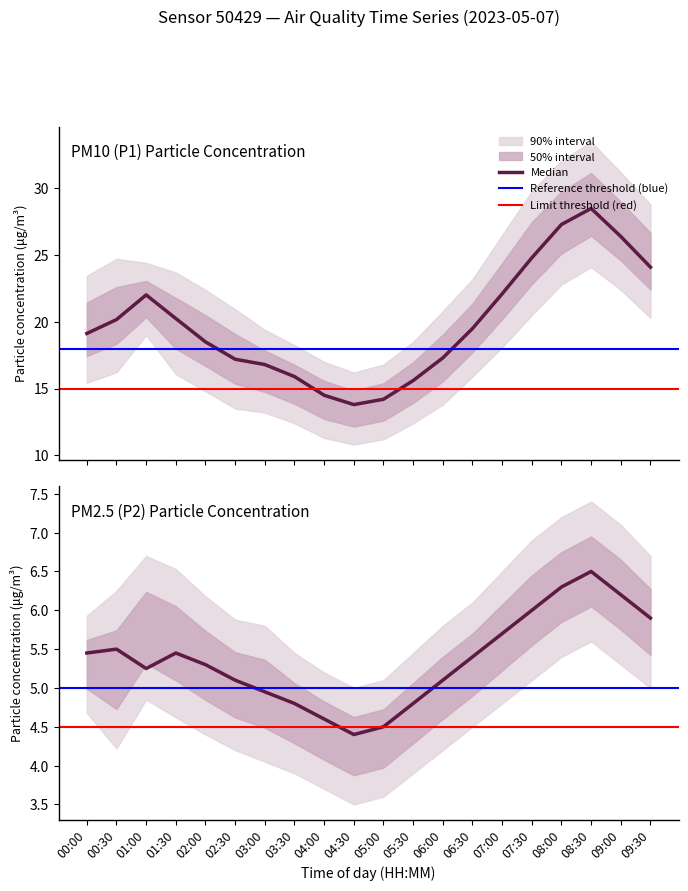

The value of P1_upper at 01:00 is 33.0. True or false?

False